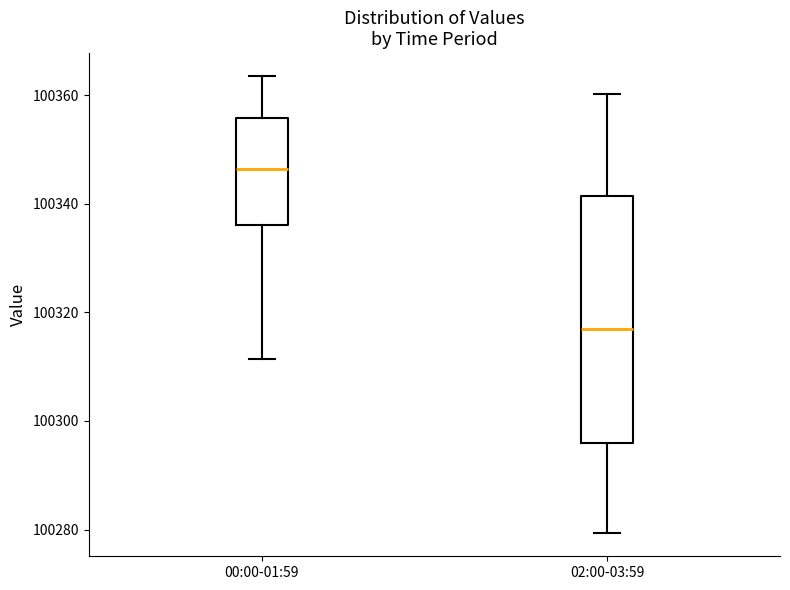

Where is the upper edge of the box for 02:00-03:59 on the y-axis? The values are not printed on the chart, so give them approximately, as read against the axis.

100342